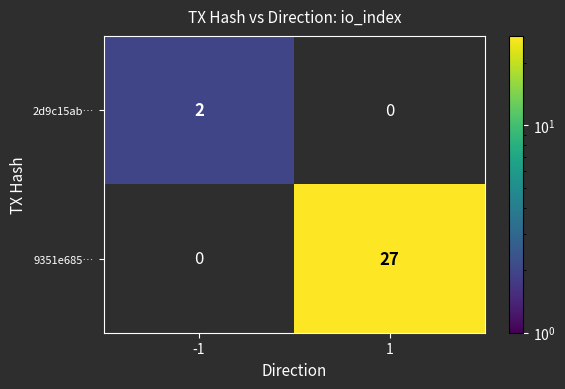

Count the number of categories in the chart.

2